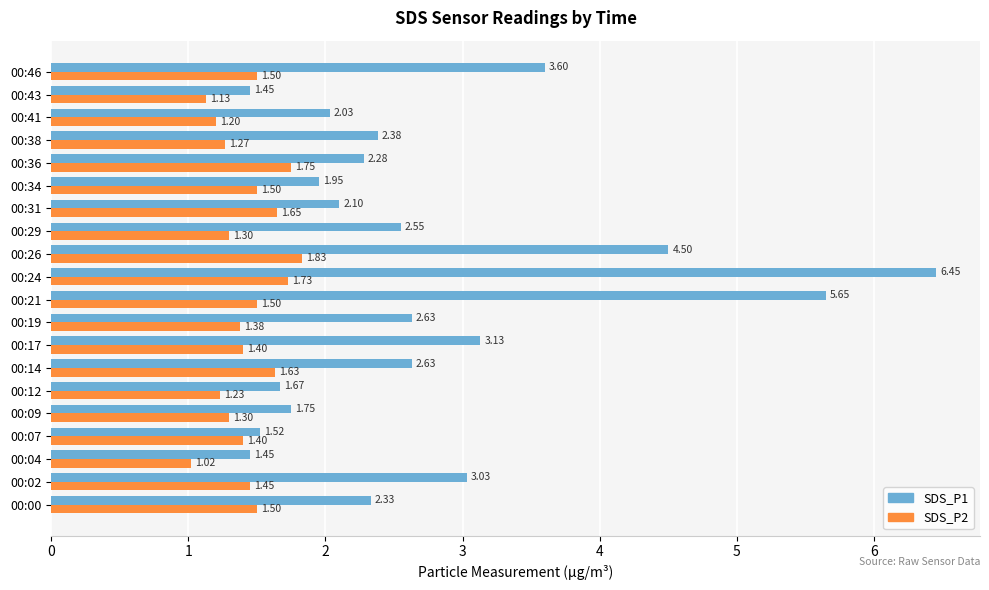

What is the spread (max minus min) of values at 00:36?

0.5